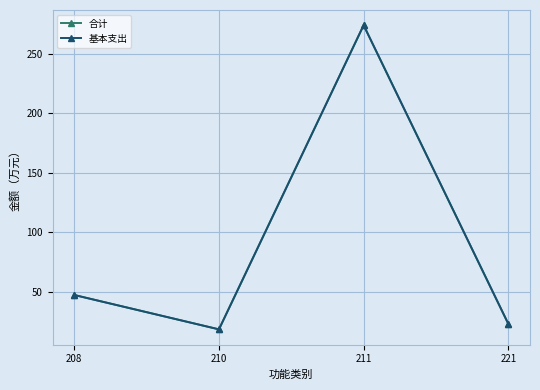

Which series changed the most between 211 and 221?

合计